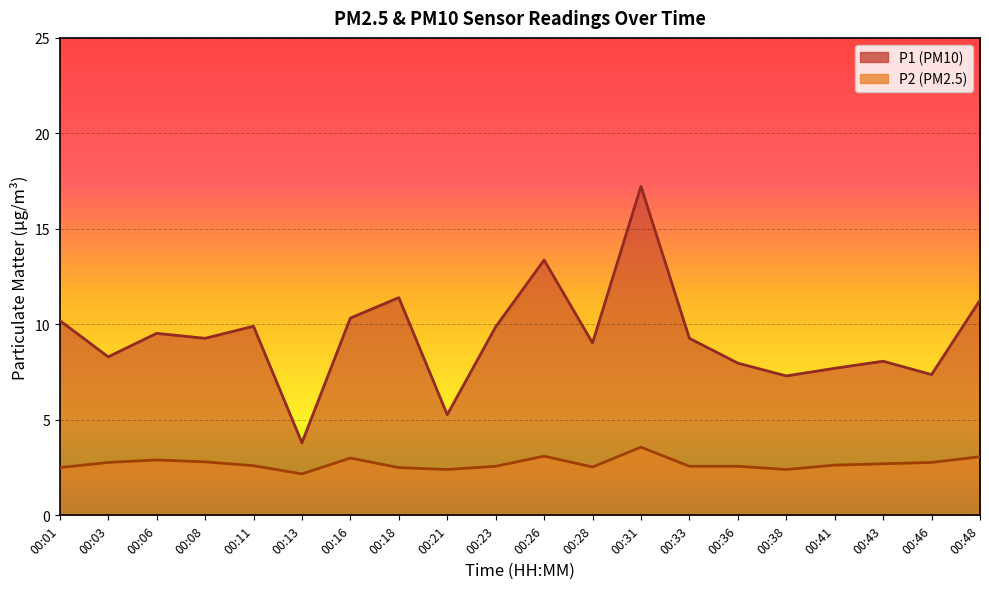

How many interior local valleys does the P1 series have?

7